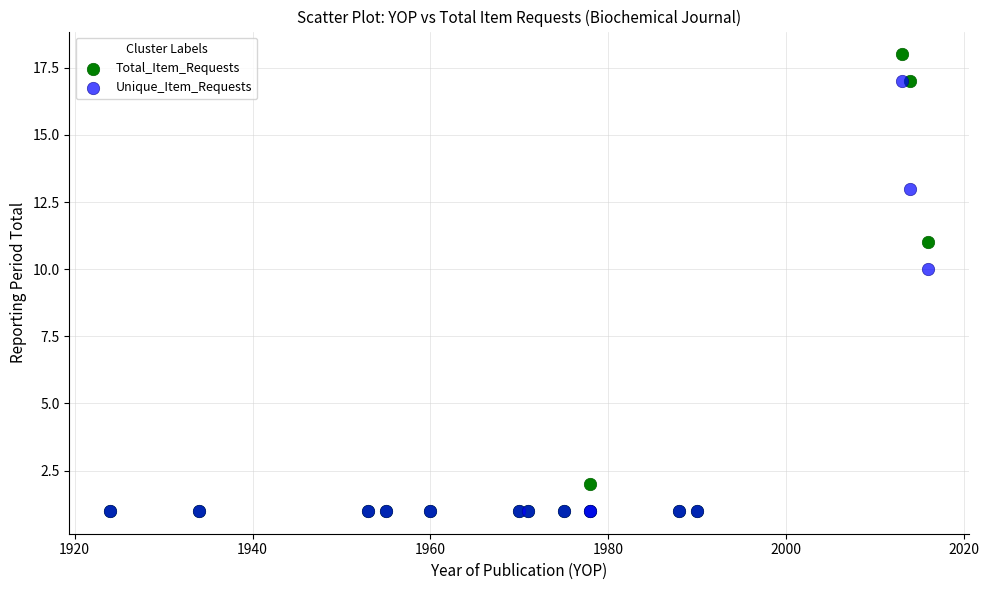

In the Total_Item_Requests series, what Y value is closest to 9?

11